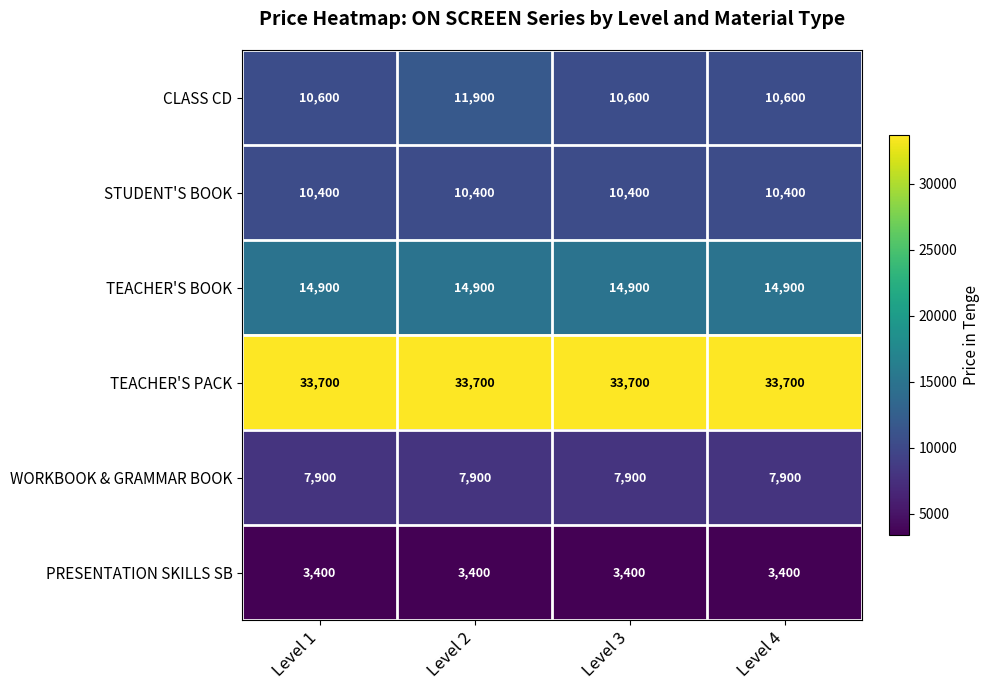

Reading right to left, list all the values displayed in this chart.

CLASS CD: 10600	10600	11900	10600
STUDENT'S BOOK: 10400	10400	10400	10400
TEACHER'S BOOK: 14900	14900	14900	14900
TEACHER'S PACK: 33700	33700	33700	33700
WORKBOOK & GRAMMAR BOOK: 7900	7900	7900	7900
PRESENTATION SKILLS SB: 3400	3400	3400	3400